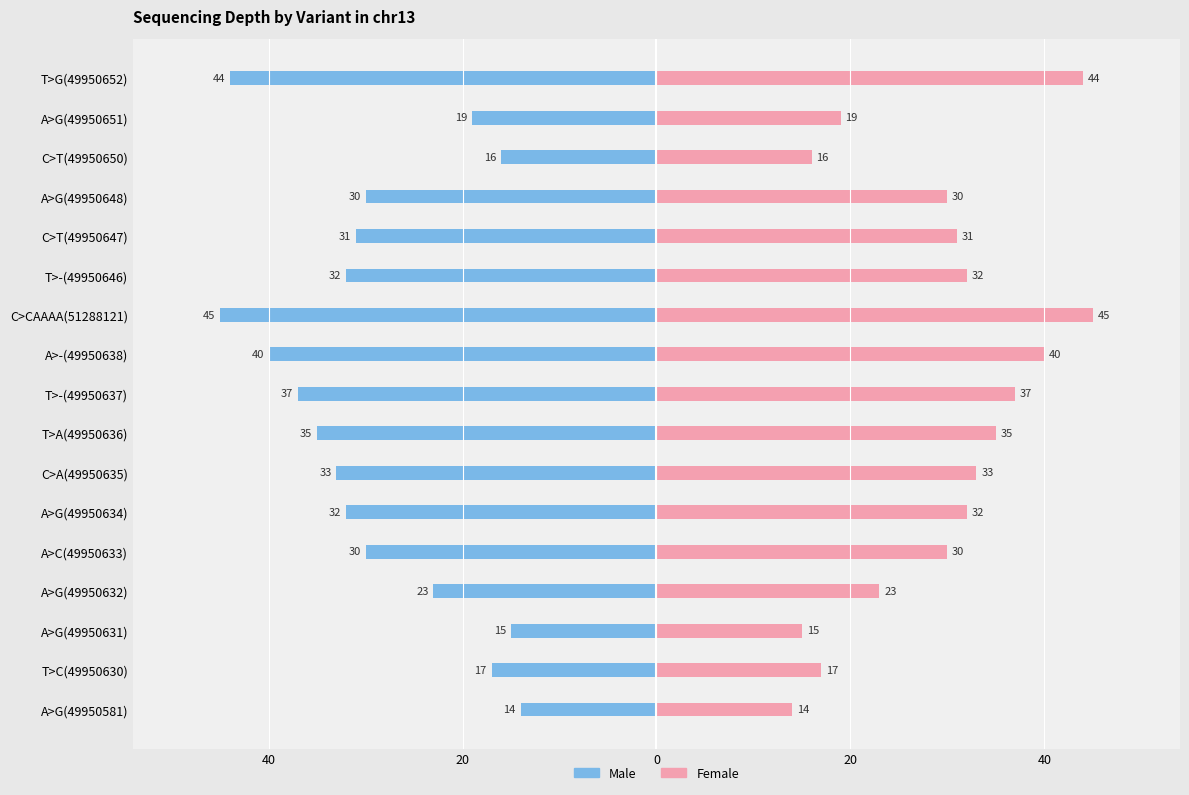

What is the approximate value of Female at T>A(49950636), to the nearest 5?

35